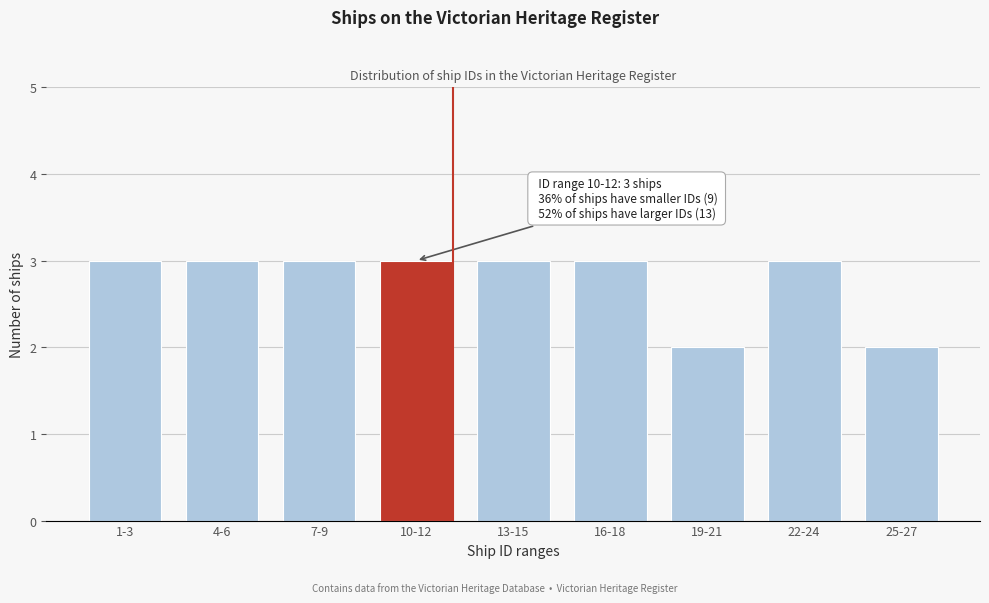

Reading right to left, list all the values displayed in this chart.

25-27=2	22-24=3	19-21=2	16-18=3	13-15=3	10-12=3	7-9=3	4-6=3	1-3=3